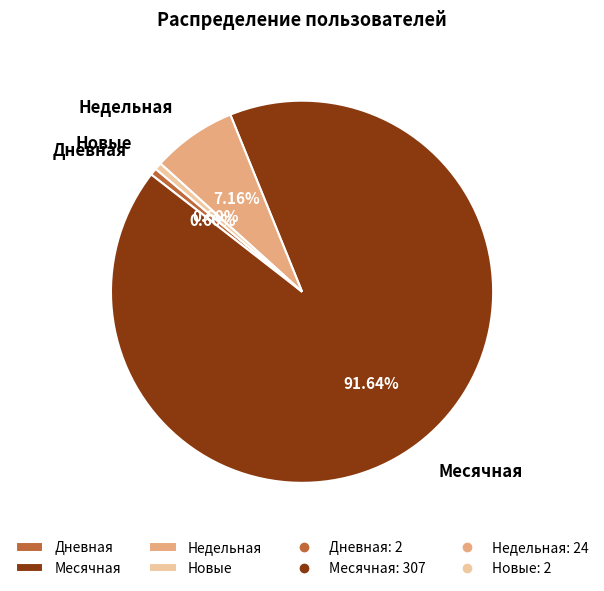

Do Новые and Дневная together represent more than half of the pie?

No